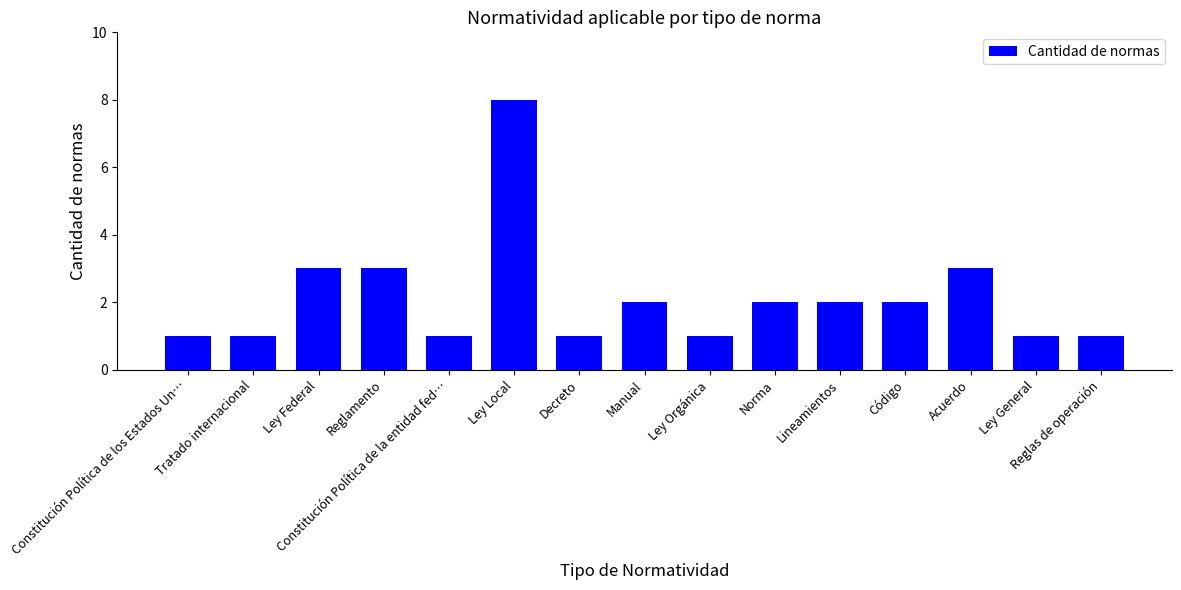

What is the difference between the maximum and minimum values?

7